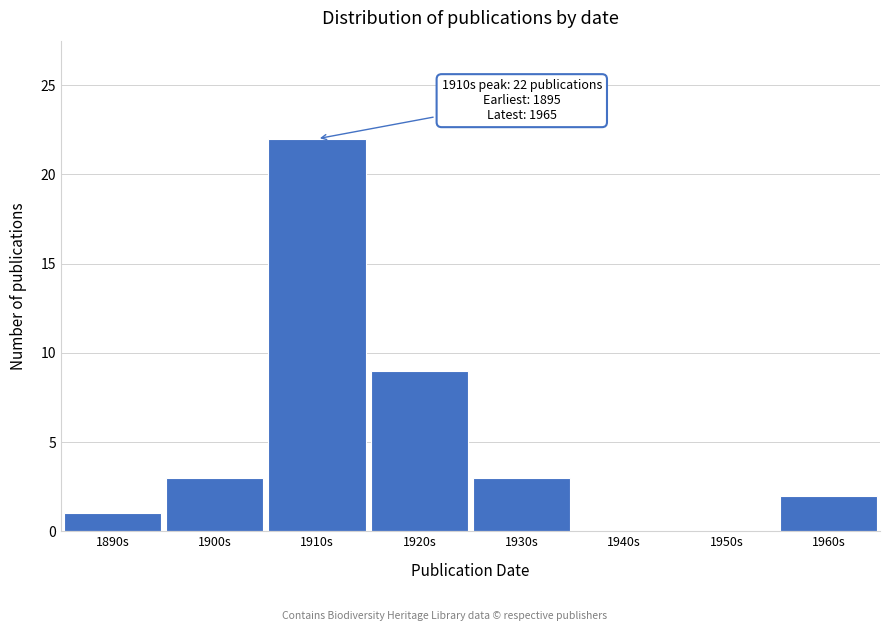

Reading left to right, what are all the values shown in this chart?

1890s=1	1900s=3	1910s=22	1920s=9	1930s=3	1940s=0	1950s=0	1960s=2